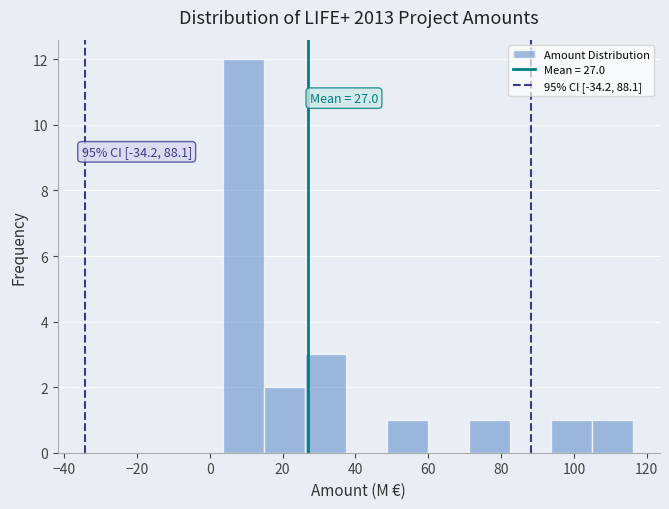

Over which range of the x-axis is the bar tallest?

4 to 14